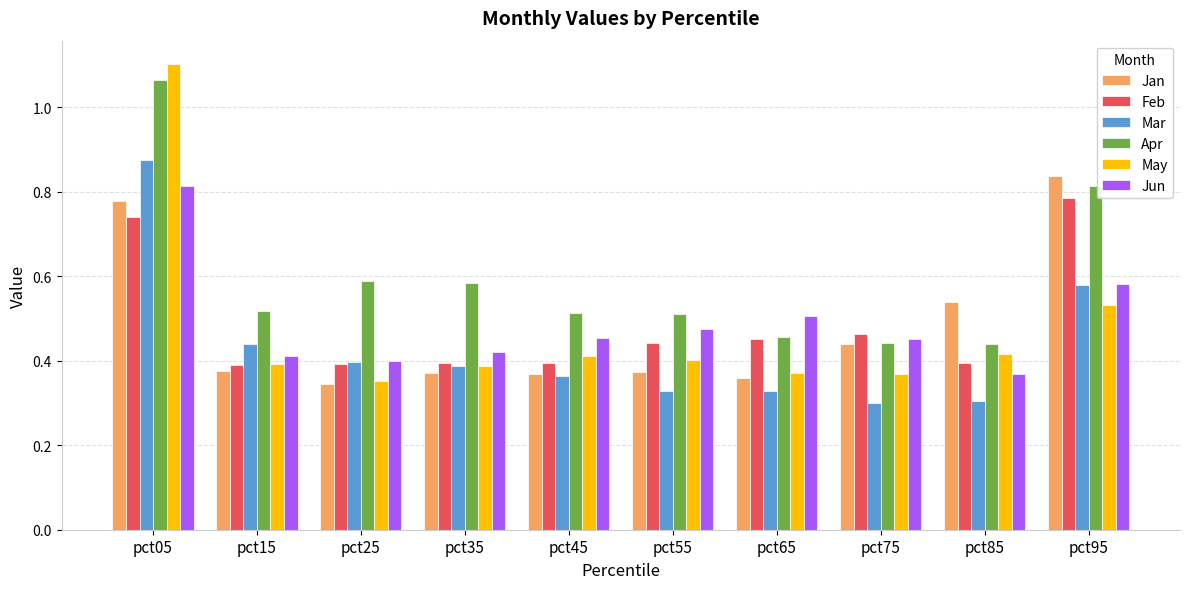

Count the Mar values in the range 0 to 1.

10